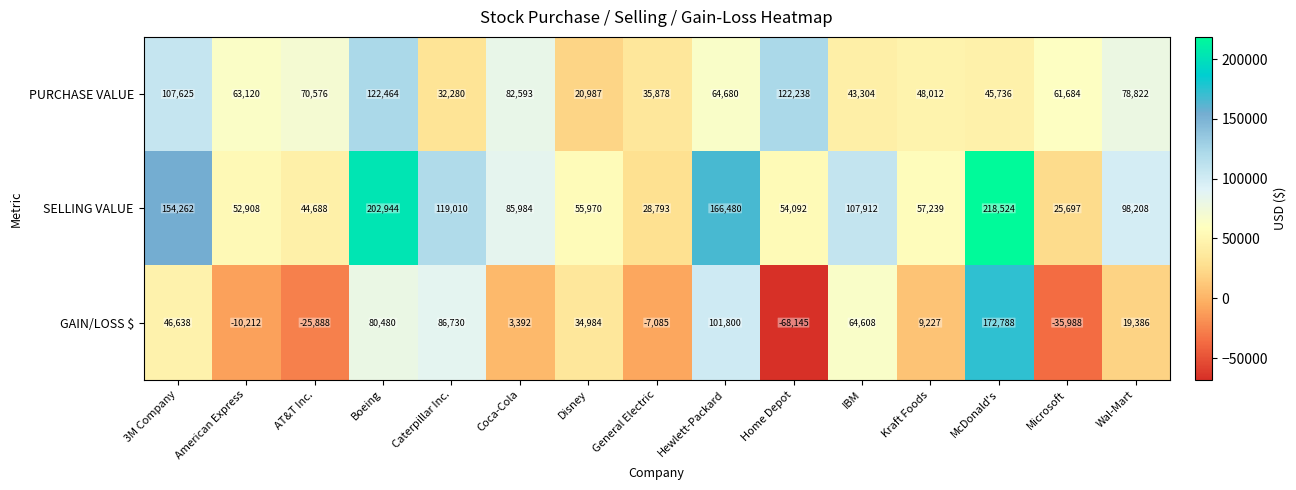

Is it true that SELLING VALUE equals 55970 at Disney?

True